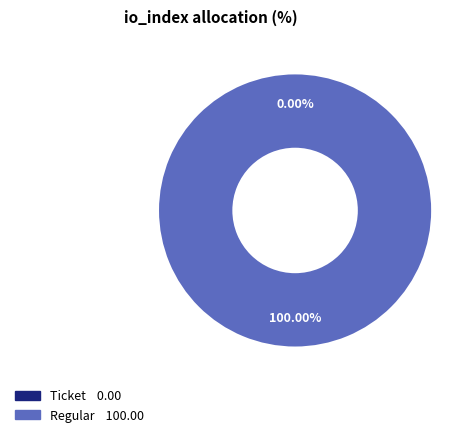

To the nearest percent, what is the difference between the largest and smallest slice percentages?

100%